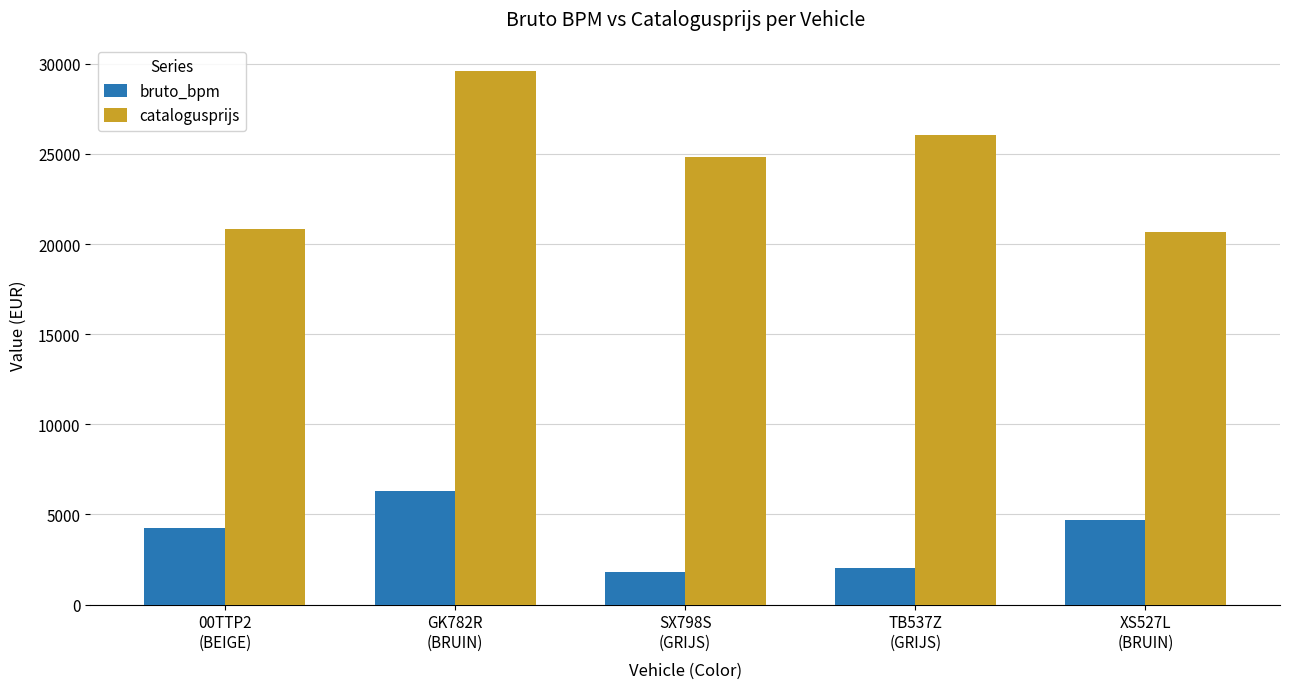

What are all the series names shown in the legend?

bruto_bpm, catalogusprijs